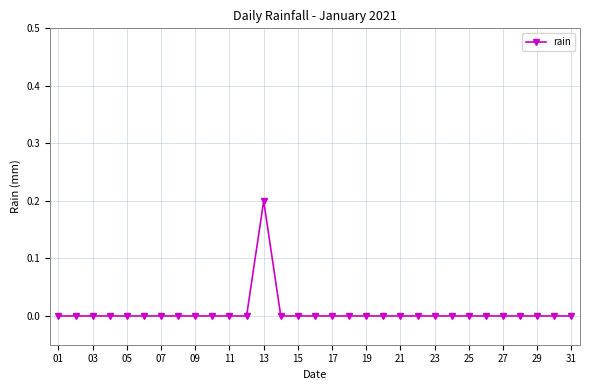

What is the maximum value shown in the chart?

0.2